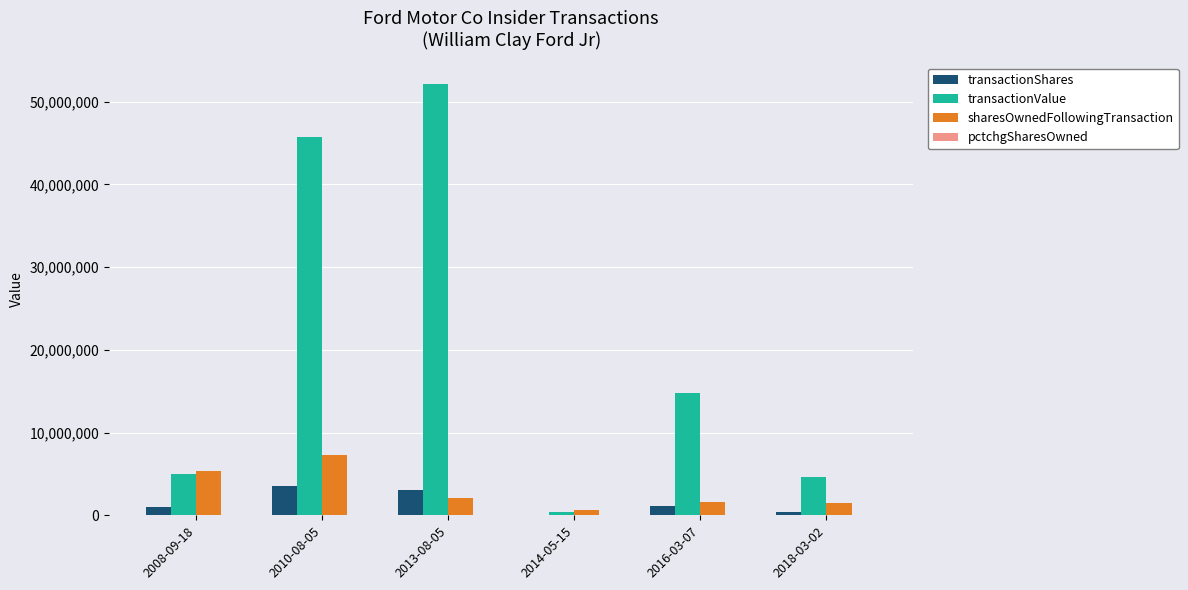

At which category does the chart reach its peak across all series?

2013-08-05